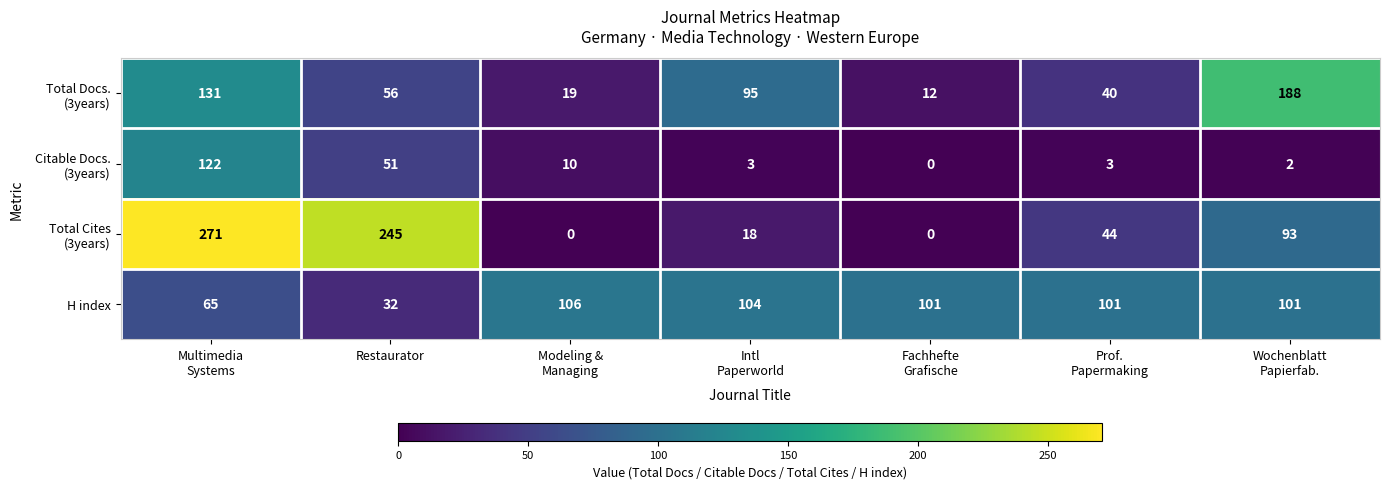

What is the difference between the maximum and minimum values in the H index series?

74